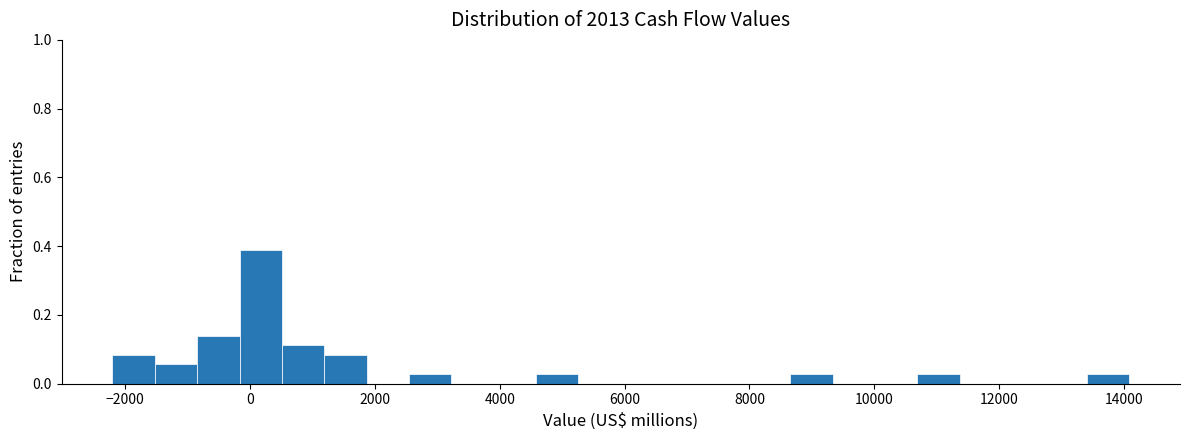

Read against the x-axis, roughly where is the centre of the tallest bar?

200